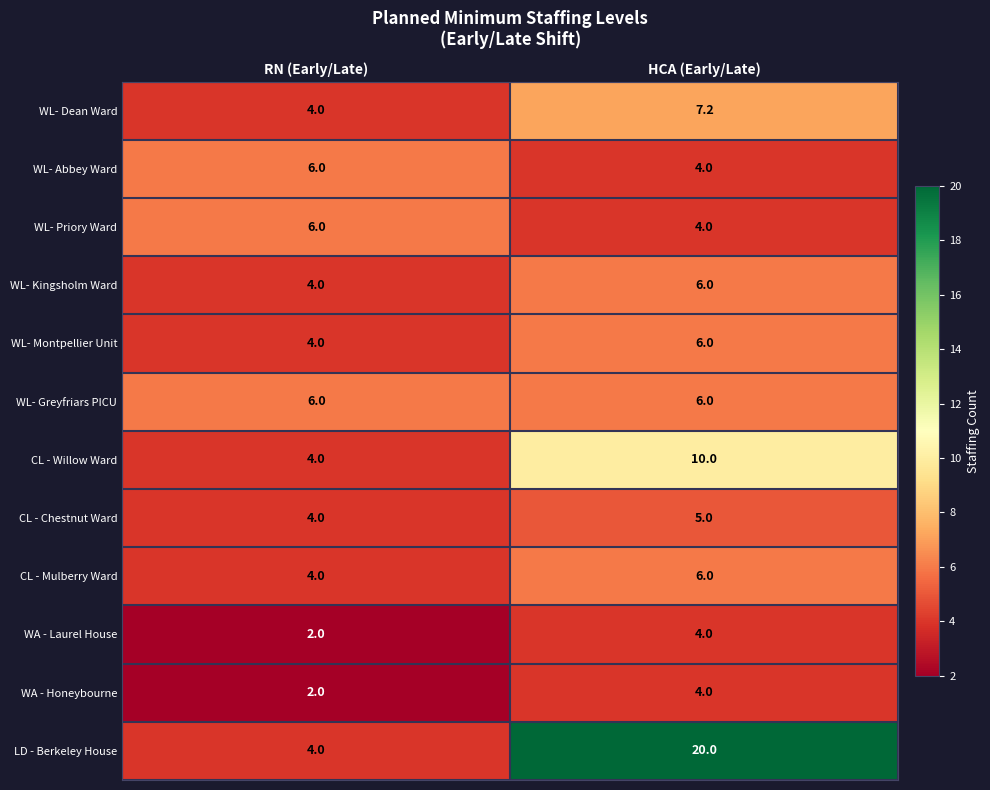

What value does the CL - Chestnut Ward series have at HCA (Early/Late)?

5.0